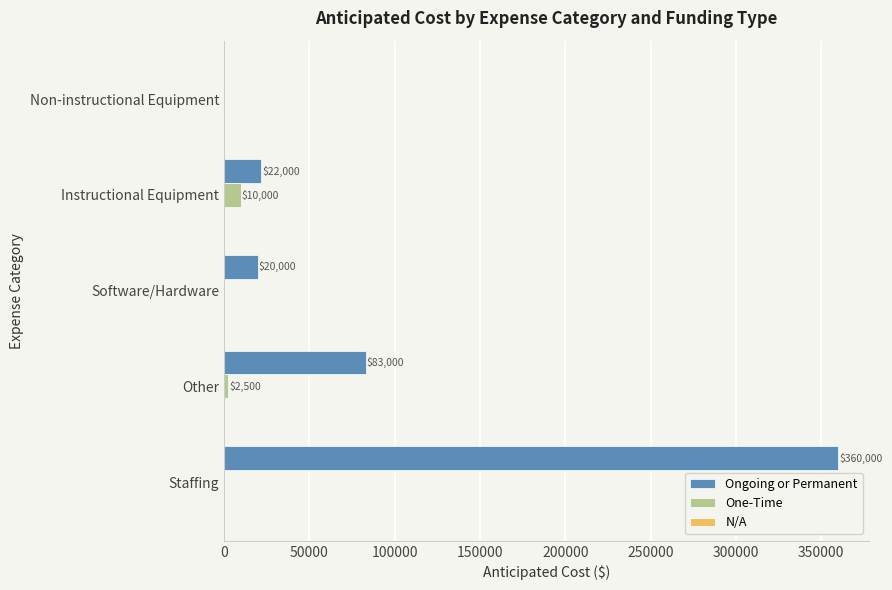

Which series has the largest total across all categories?

Ongoing or Permanent